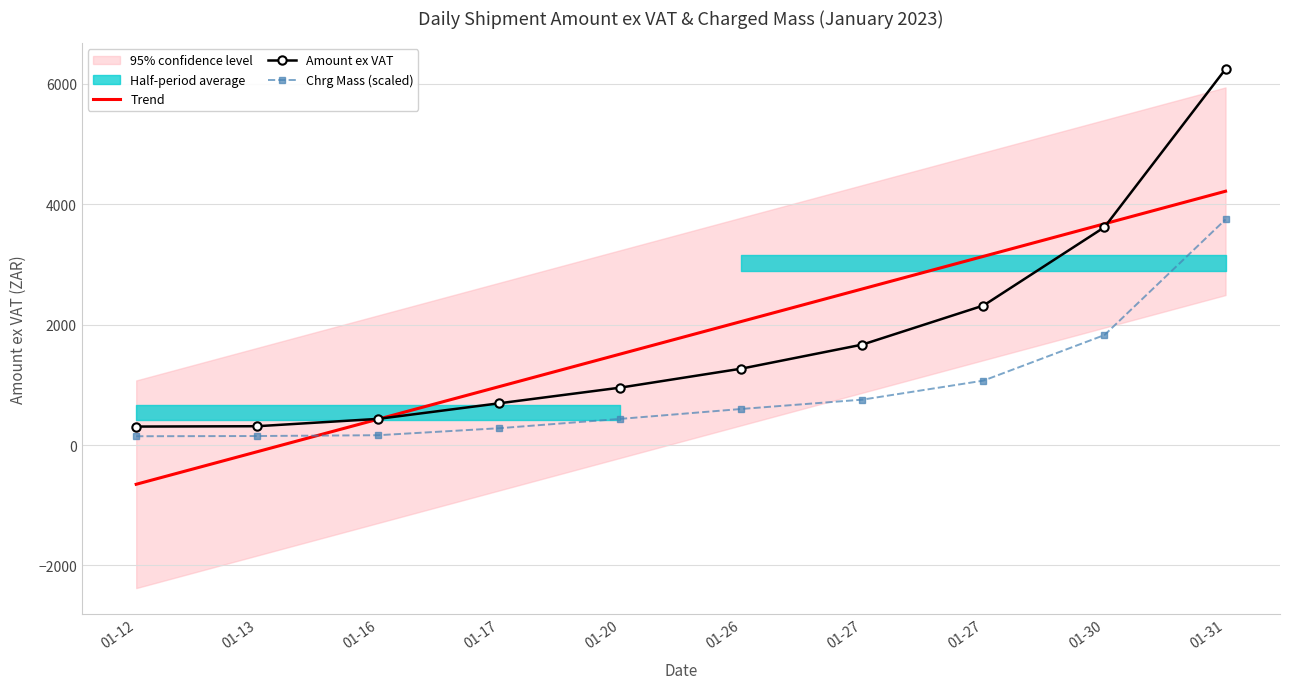

True or false: Trend has a value of 2592.1 at 01-27.

True